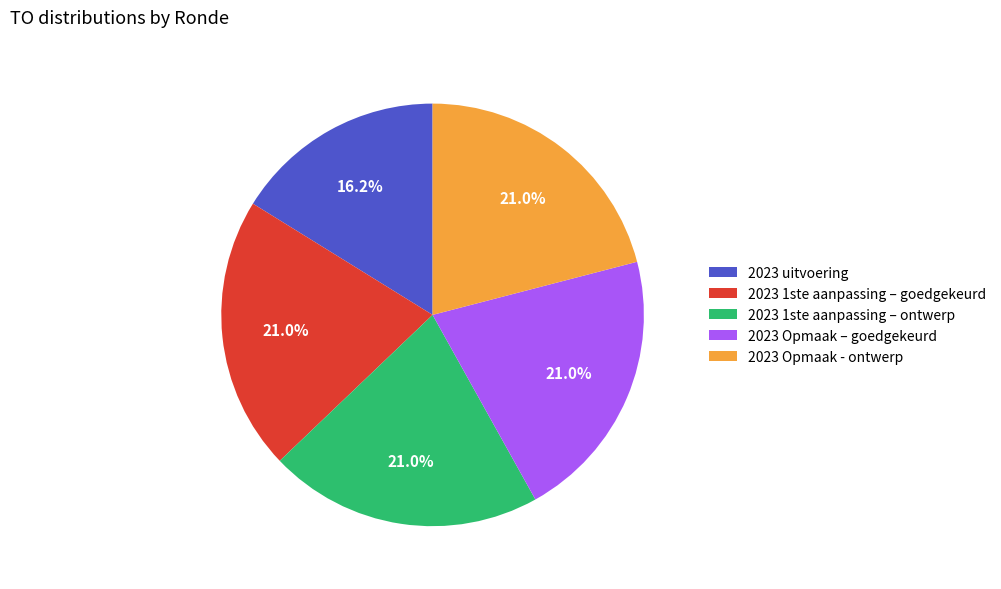

What is the smallest slice in the pie chart?

2023 uitvoering